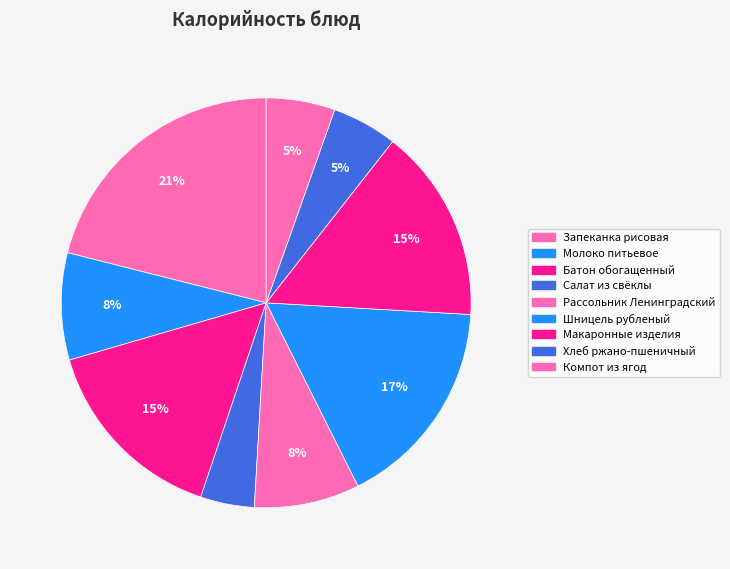

To the nearest percent, what portion does Хлеб ржано-пшеничный represent?

5%